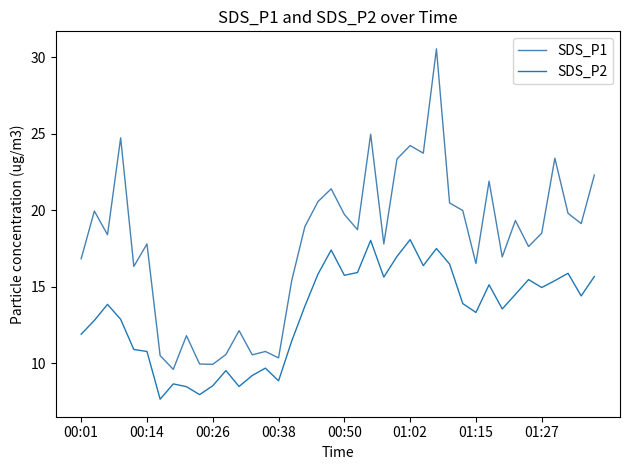

Which series has the largest total across all categories?

SDS_P1